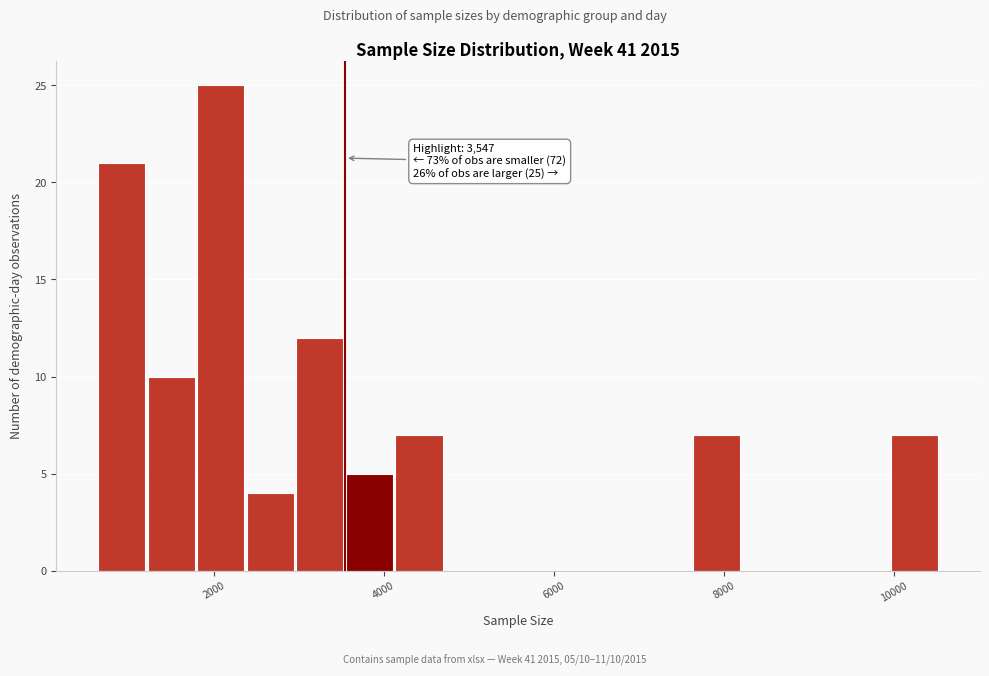

Around what value on the x-axis is the tallest bar? Give the approximate position of its centre, as read against the axis.

2000